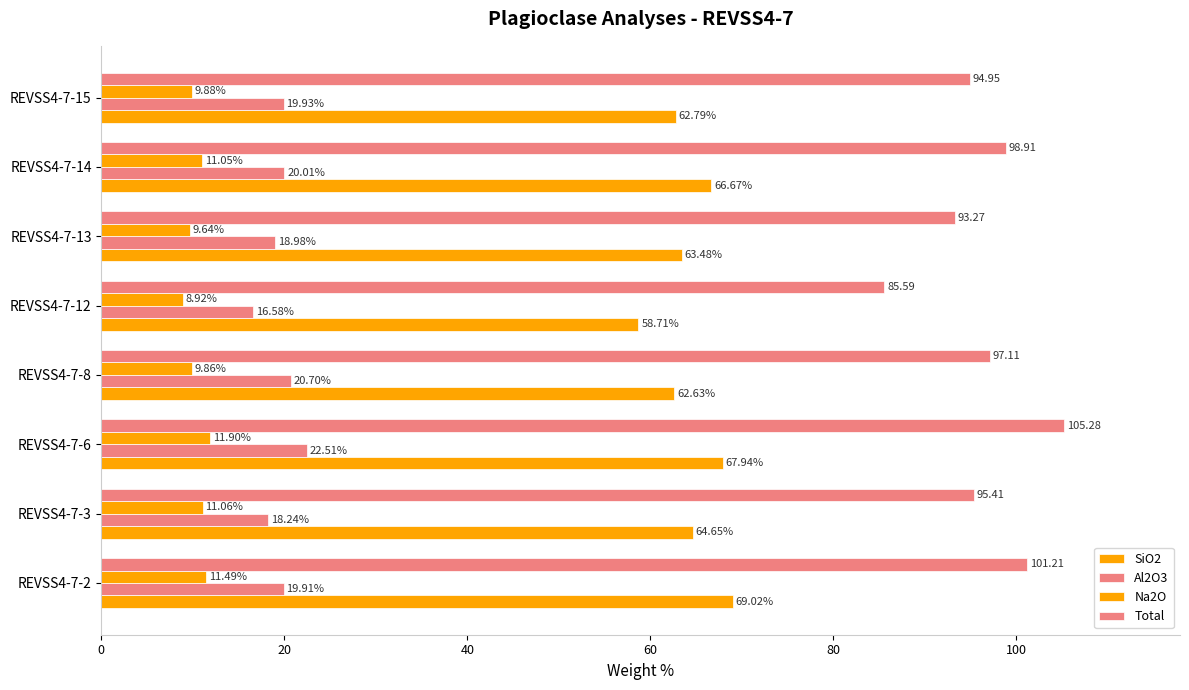

What is the value of the SiO2 bar at the 8th from the left?

62.8